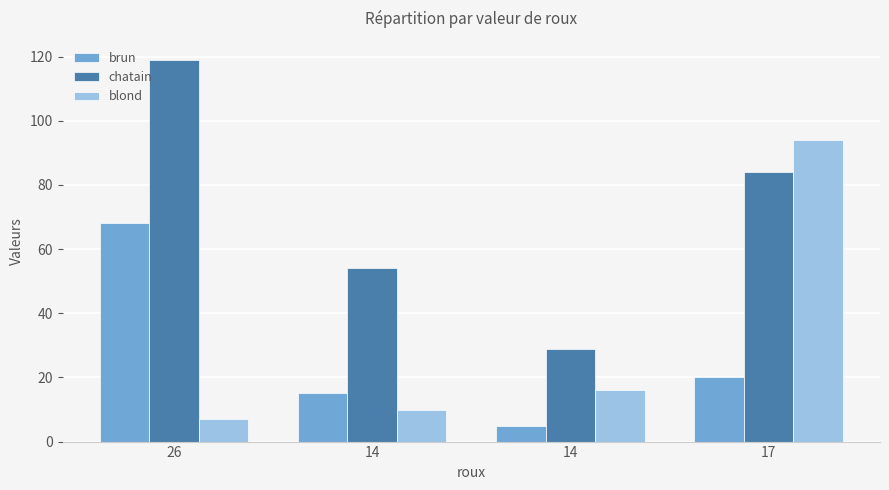

What is the minimum value shown in the chart?

5